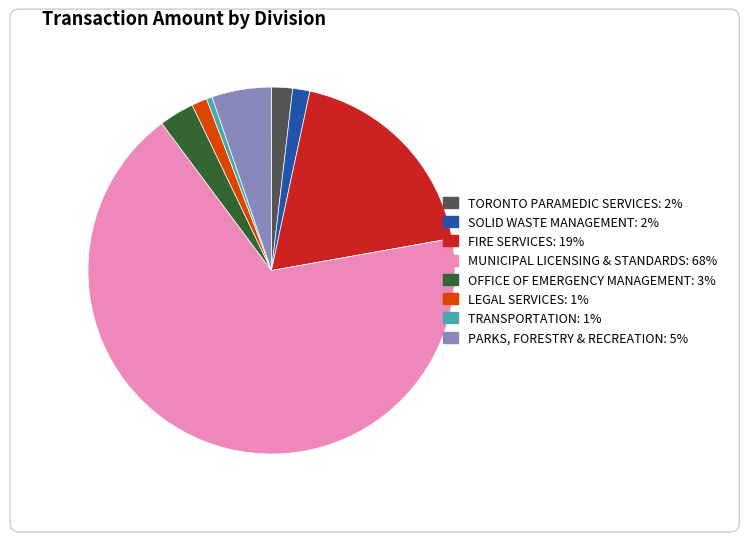

Do OFFICE OF EMERGENCY MANAGEMENT and PARKS, FORESTRY & RECREATION together represent more than half of the pie?

No